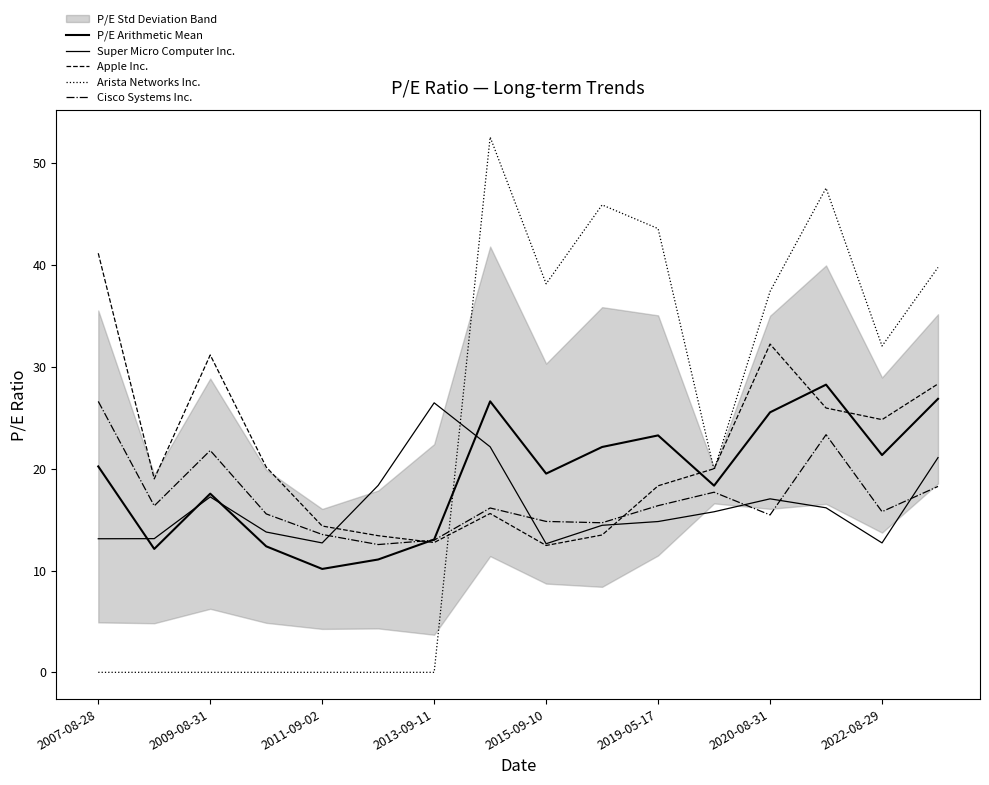

At how many categories does at least one series exceed 36?

8